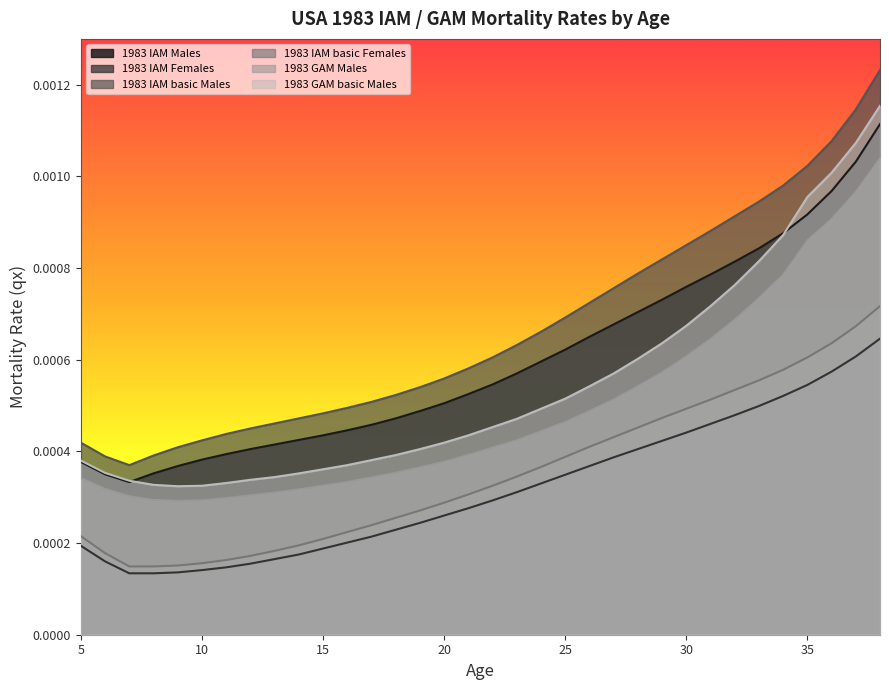

Is it true that 1983 IAM basic Females equals 0.0 at 29?

False